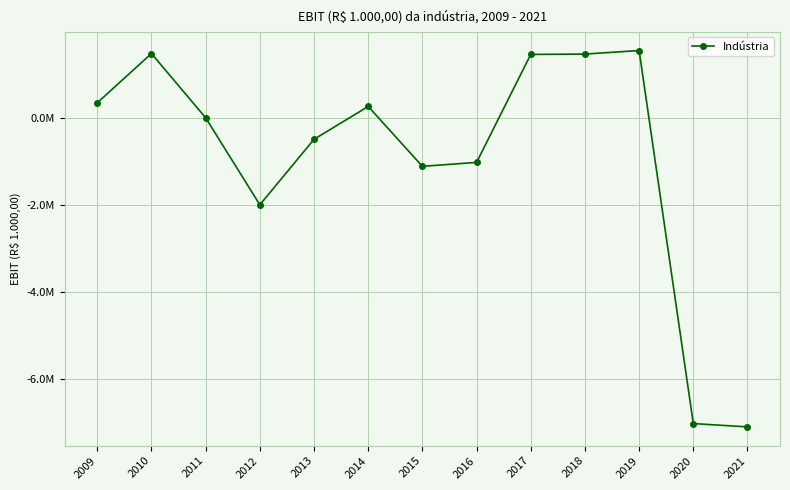

Does the chart have visible grid lines?

Yes